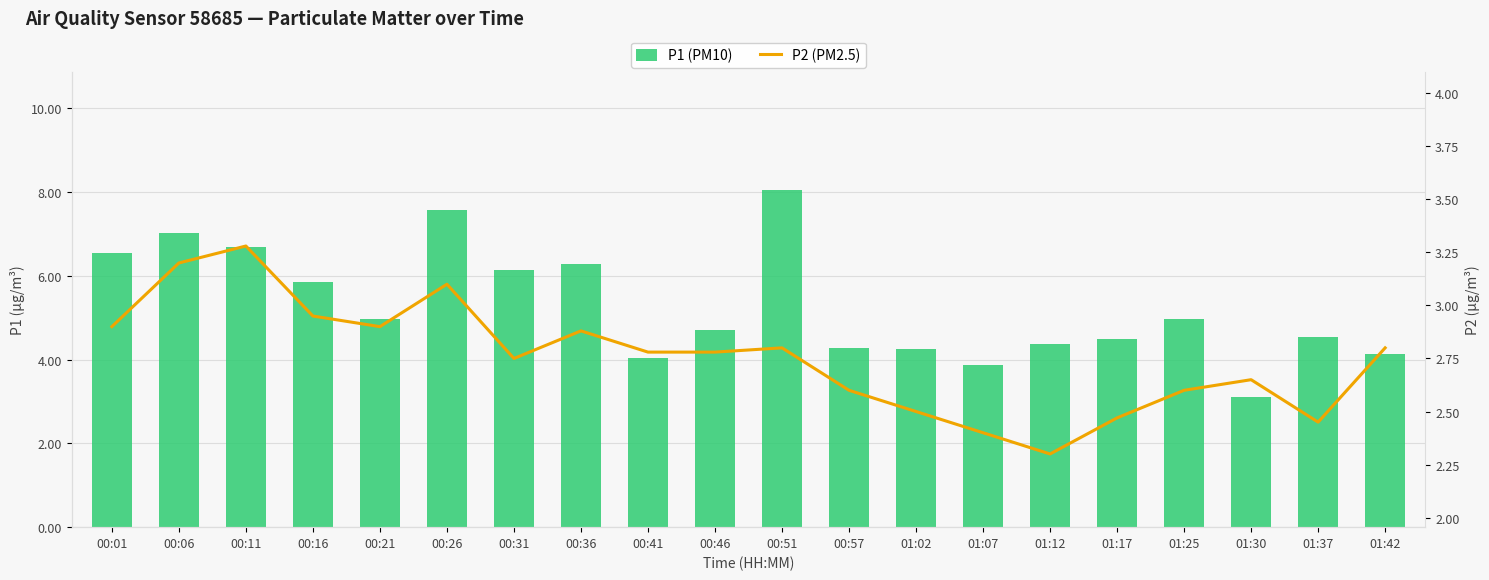

How many categories are shown in the chart?

20